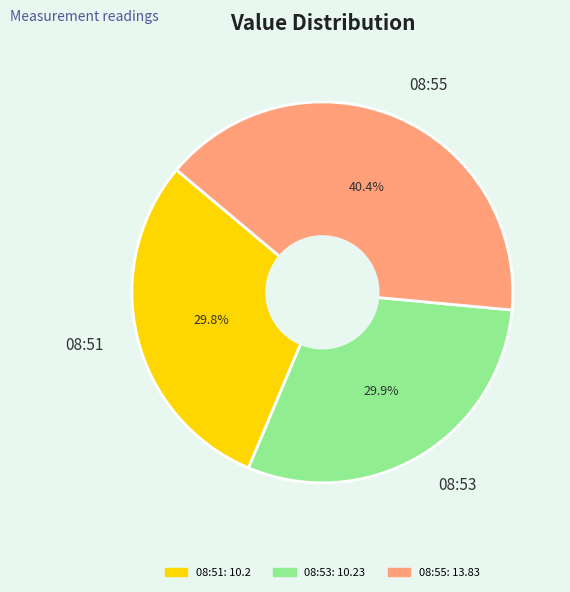

What is the ratio of the value at 08:53 to the value at 08:51?

1.0